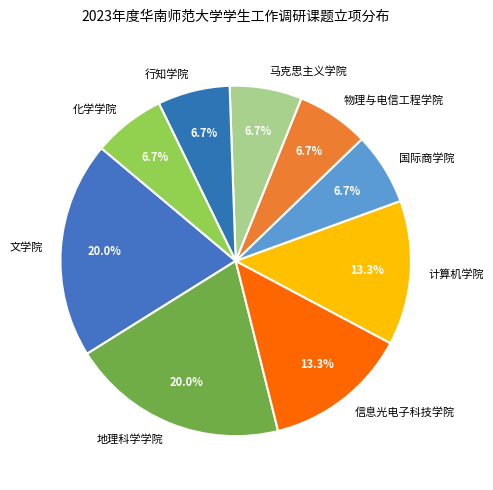

To the nearest percent, what is the combined percentage of 马克思主义学院 and 计算机学院?

20%